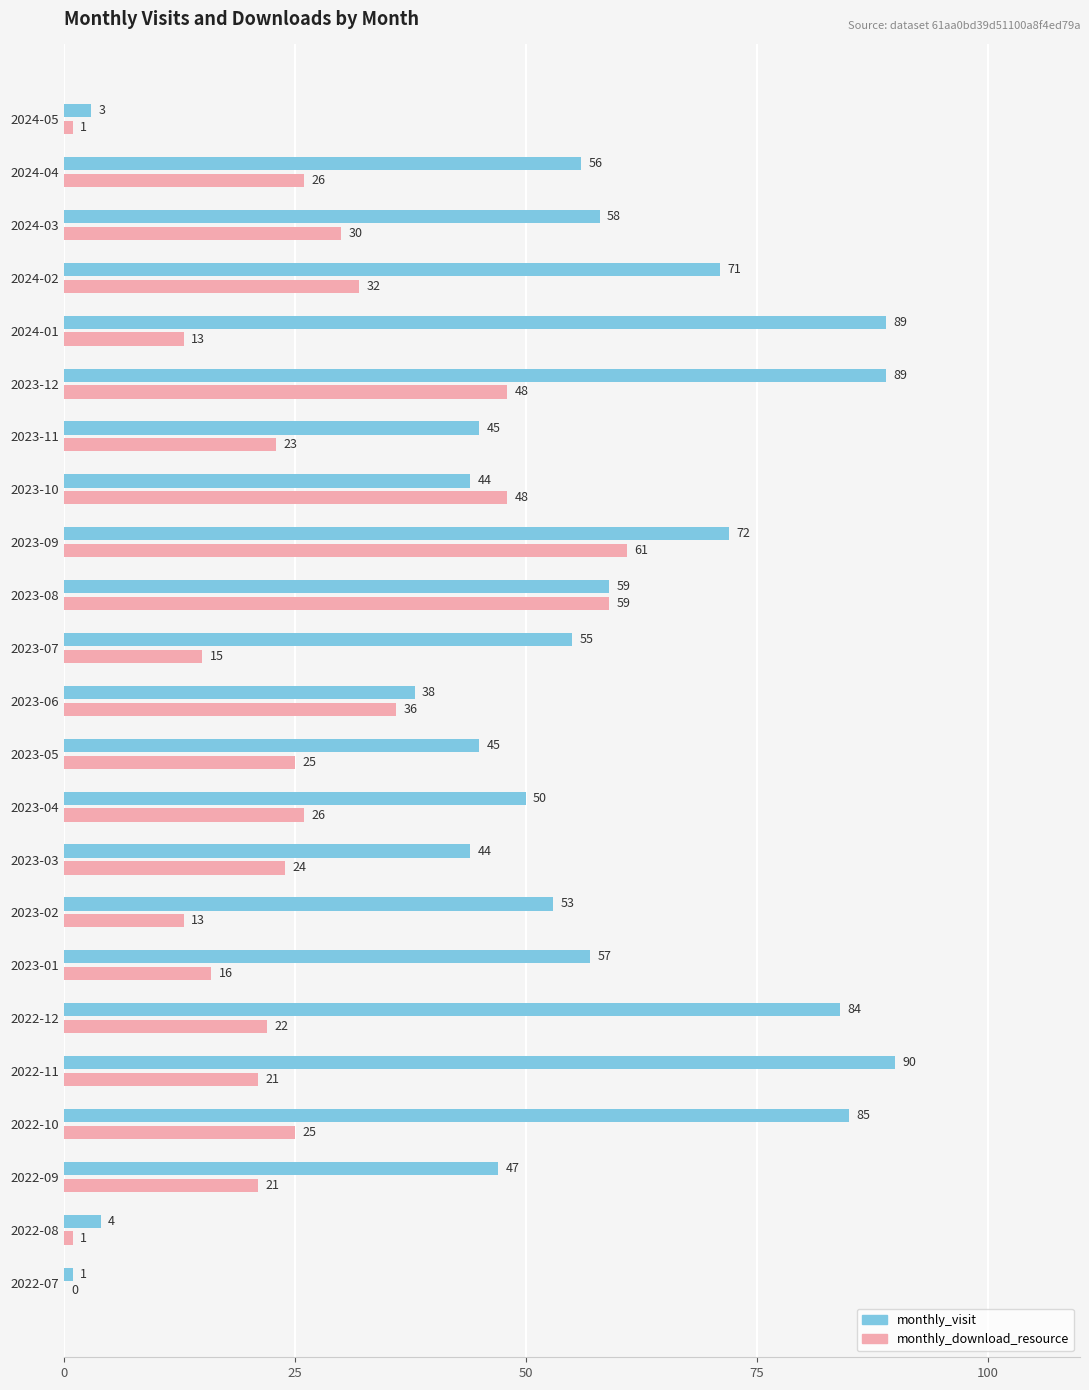

Read the monthly_visit value at 2023-01.

57